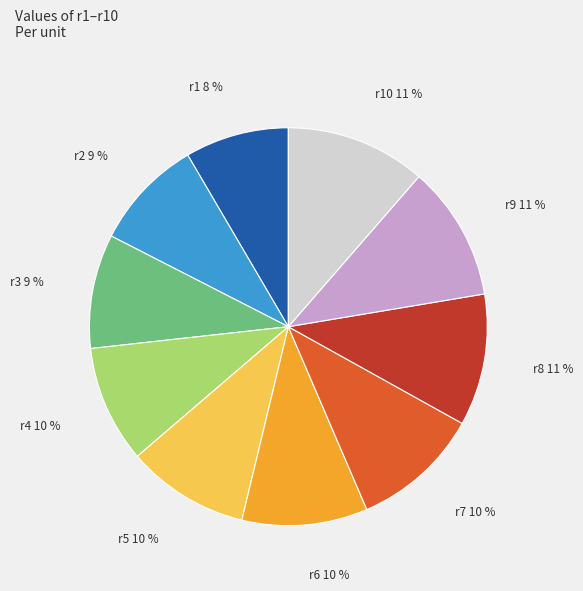

Count the number of slices in the pie.

10